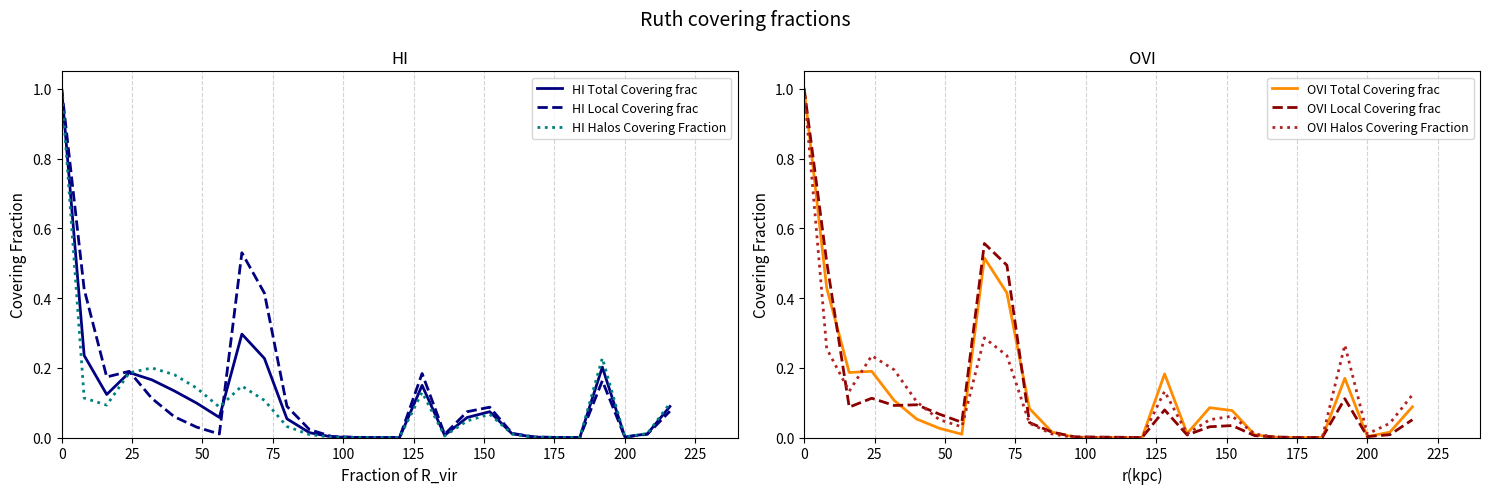

The value of HI Halos Covering Fraction at 200 is 0.0. True or false?

True